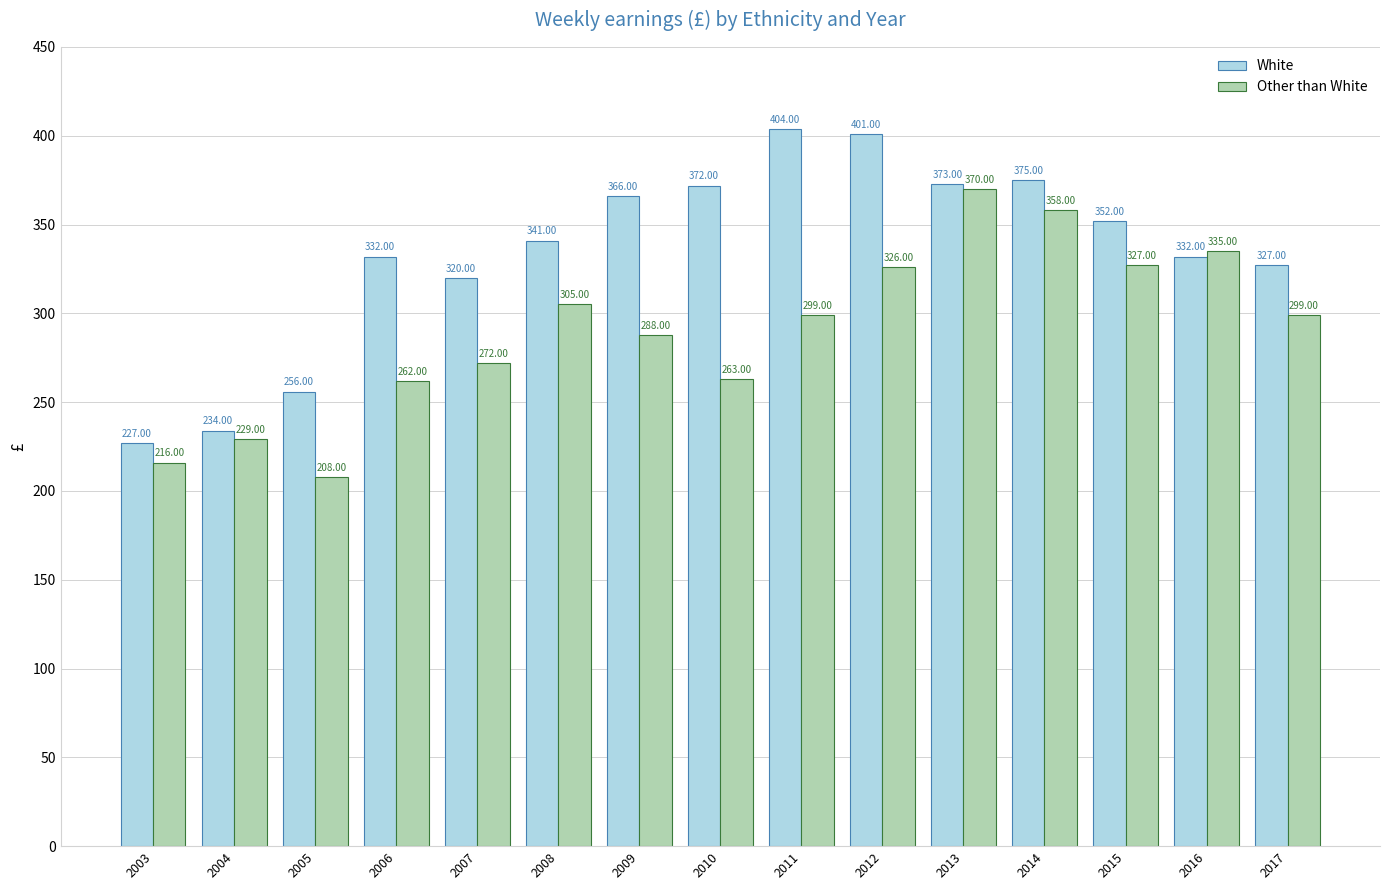

Reading left to right, transcribe all the data shown in this chart.

White: 2003=227	2004=234	2005=256	2006=332	2007=320	2008=341	2009=366	2010=372	2011=404	2012=401	2013=373	2014=375	2015=352	2016=332	2017=327
Other than White: 2003=216	2004=229	2005=208	2006=262	2007=272	2008=305	2009=288	2010=263	2011=299	2012=326	2013=370	2014=358	2015=327	2016=335	2017=299